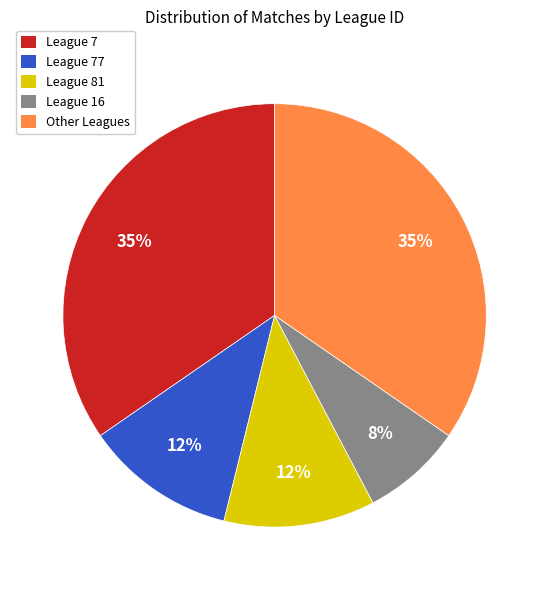

To the nearest percent, what is the average slice percentage?

20%